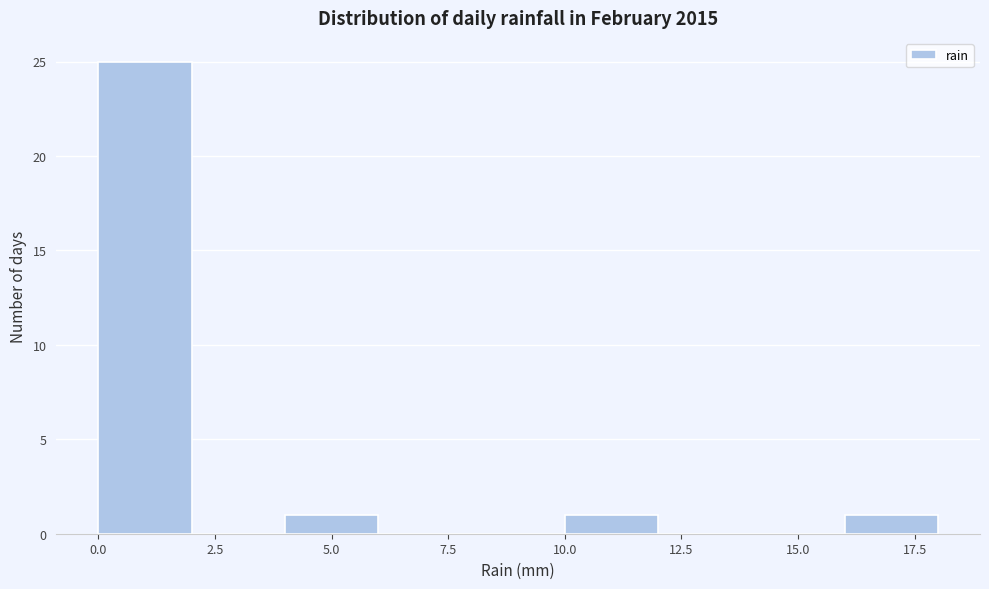

Reading left to right, transcribe this chart: for each bar, give the range it covers on the x-axis and its height. The values are not printed on the chart, so give them approximately, as read against the axis.

0 to 2: 25
2 to 4: 0
4 to 6: 1
6 to 8: 0
8 to 10: 0
10 to 12: 1
12 to 14: 0
14 to 16: 0
16 to 18: 1